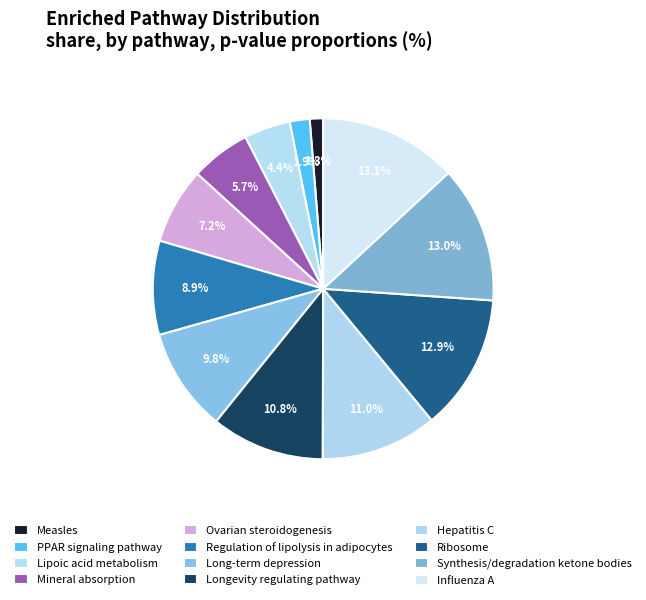

How many slices are in this pie chart?

12